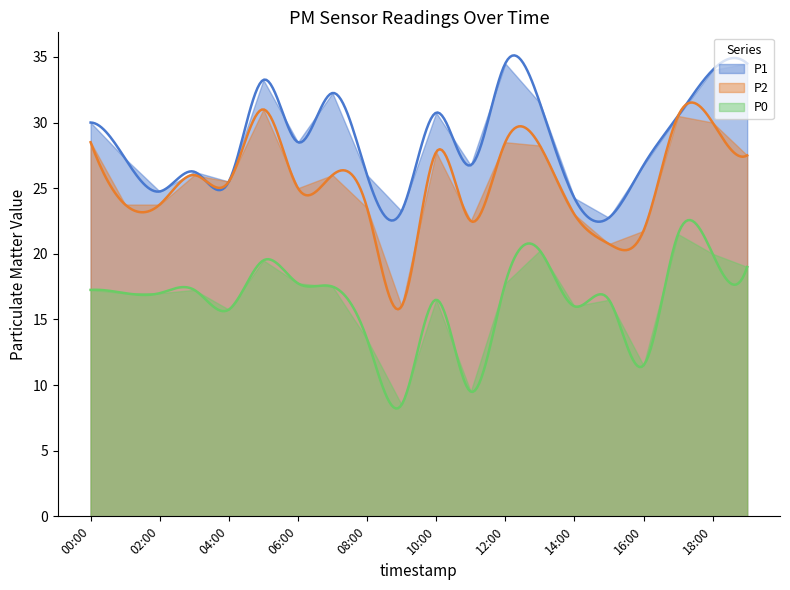

What is the value of the P0 point at the 1st from the left?

17.2